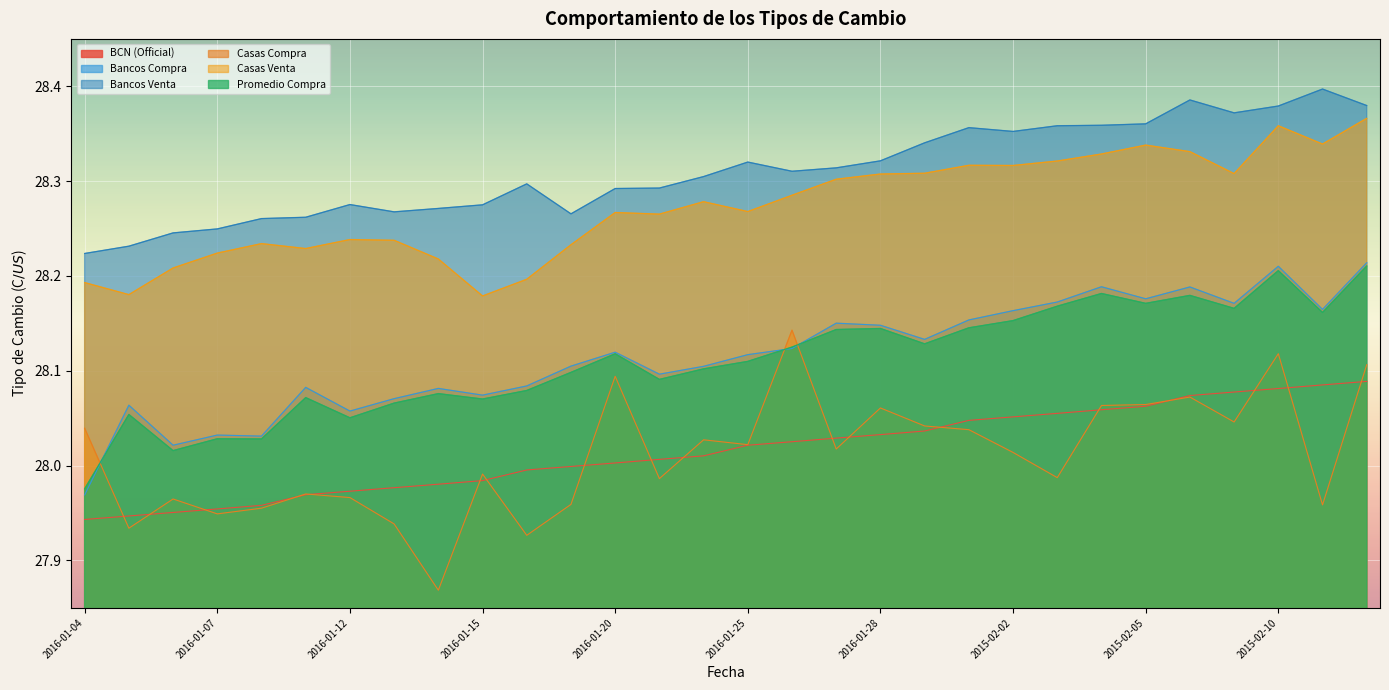

How many data points does each series have?

30